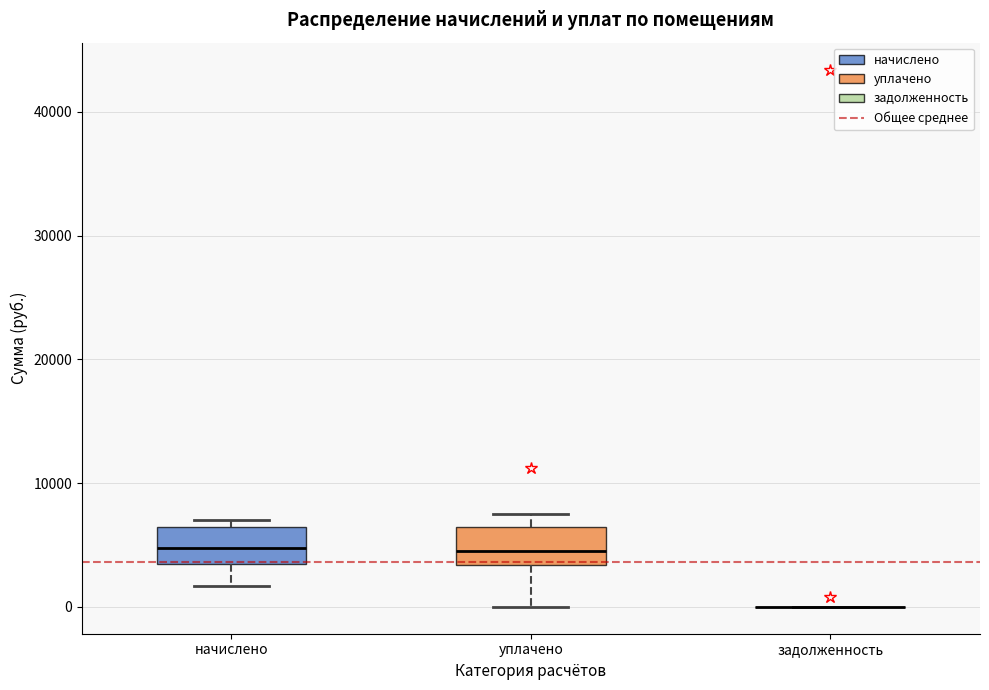

Where is the lower edge of the box for уплачено on the y-axis? The values are not printed on the chart, so give them approximately, as read against the axis.

3000